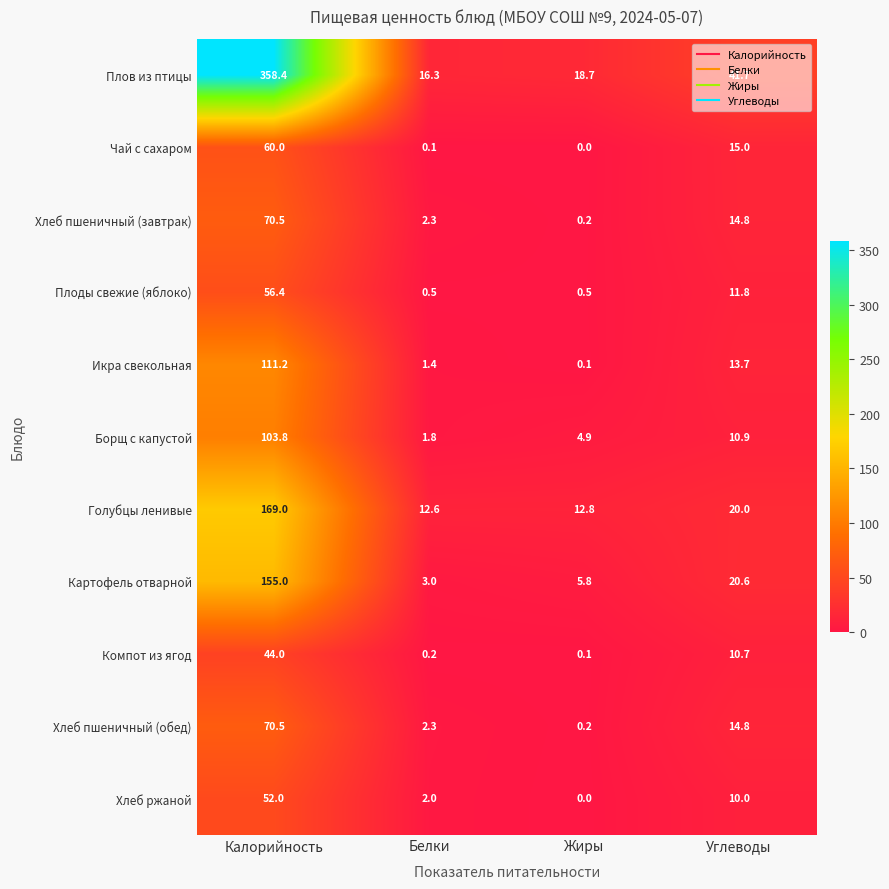

Which series has the largest total across all categories?

Плов из птицы